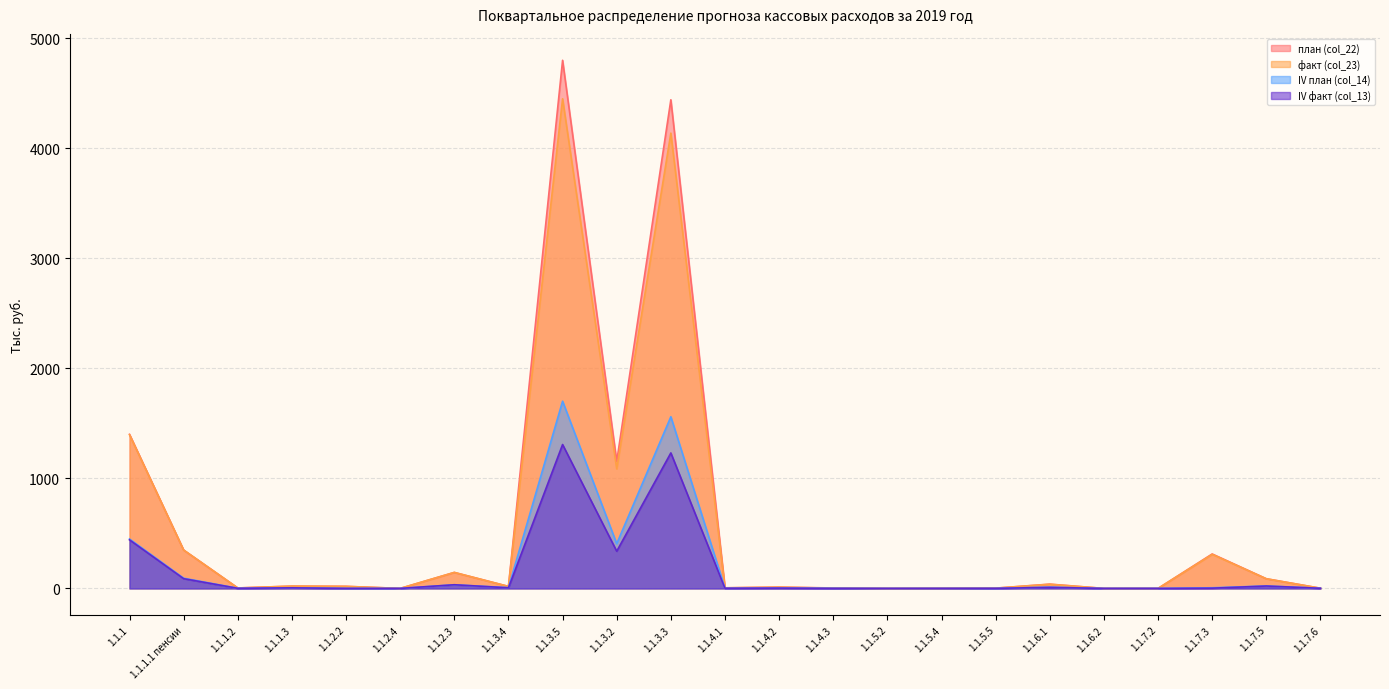

Between 1.1.3.3 and 1.1.5.2, which series saw the biggest shift?

план (col_22)